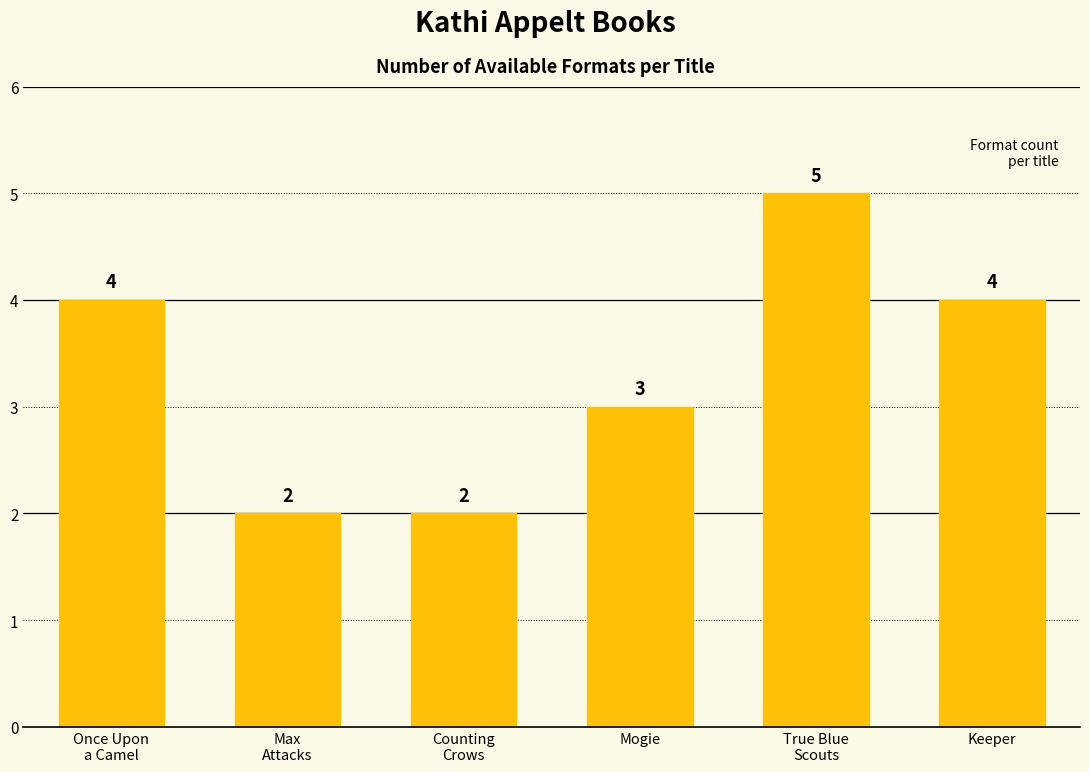

What is the maximum value shown in the chart?

5